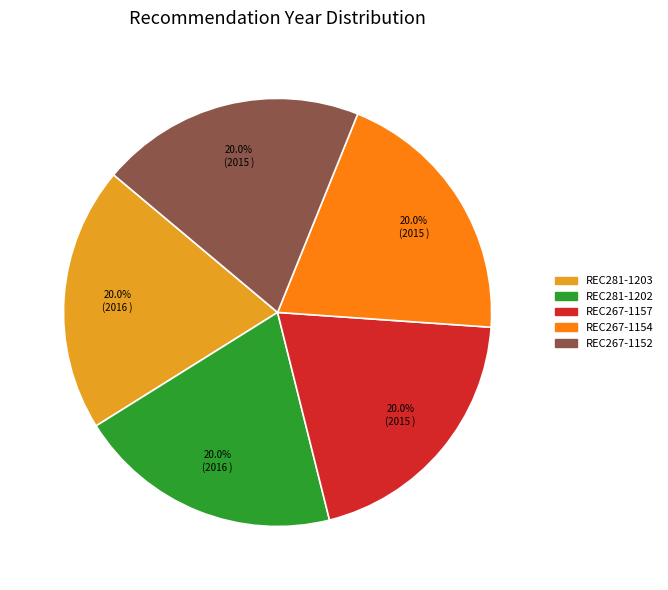

Count the number of slices in the pie.

5